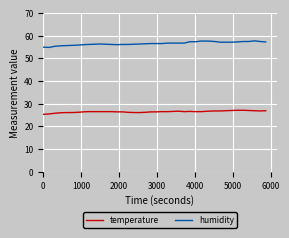

True or false: humidity and temperature cross at least once.

False